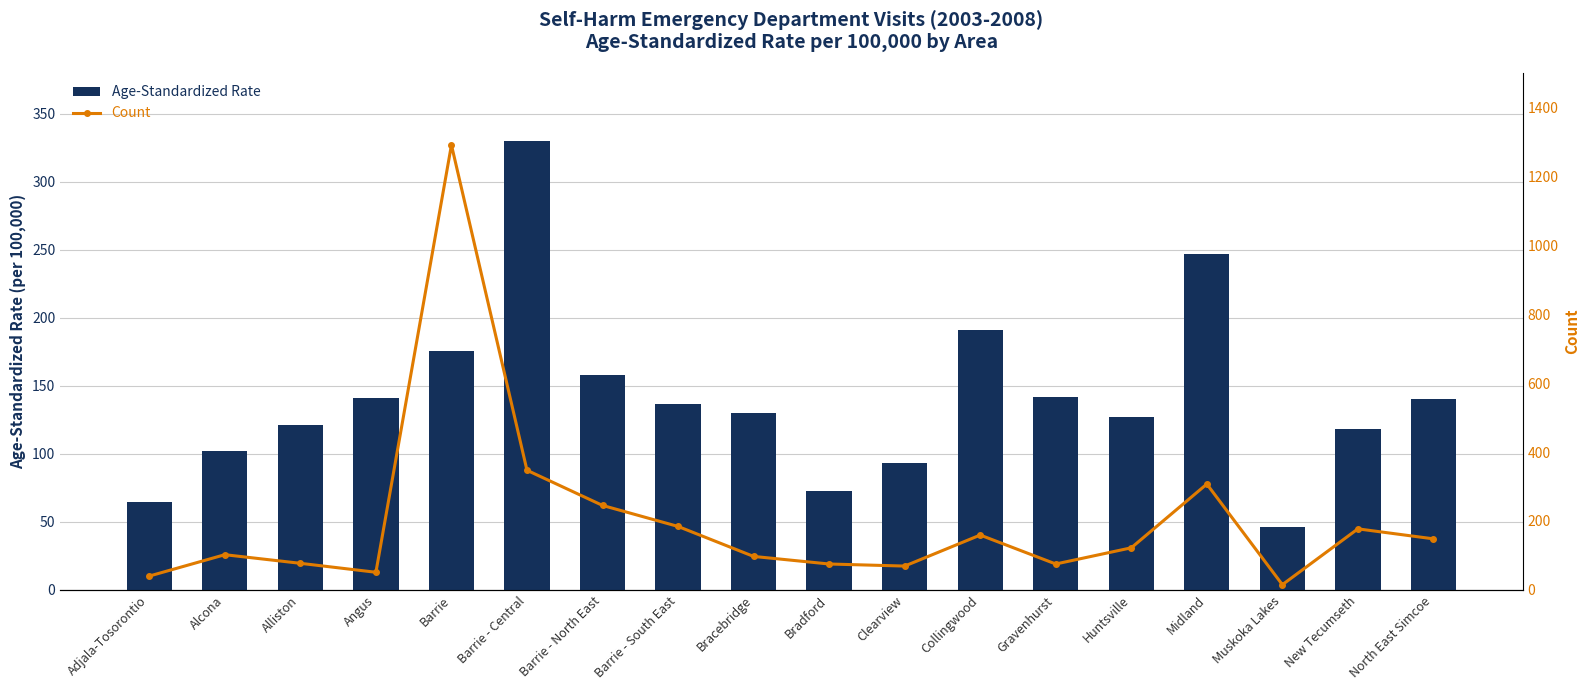

Does the chart contain stacked bars?

No